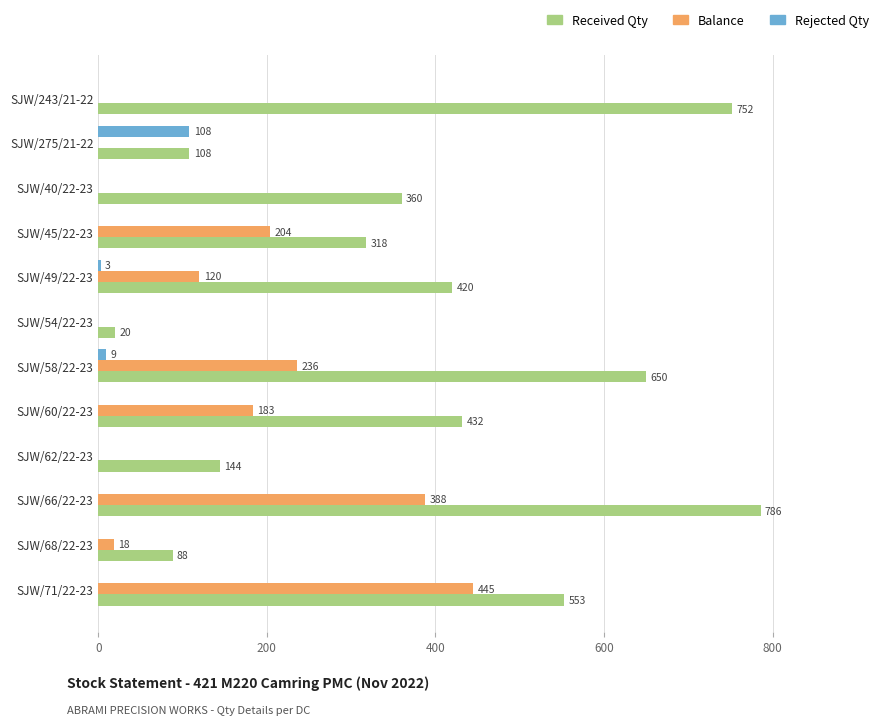

Count the number of data series in this chart.

3